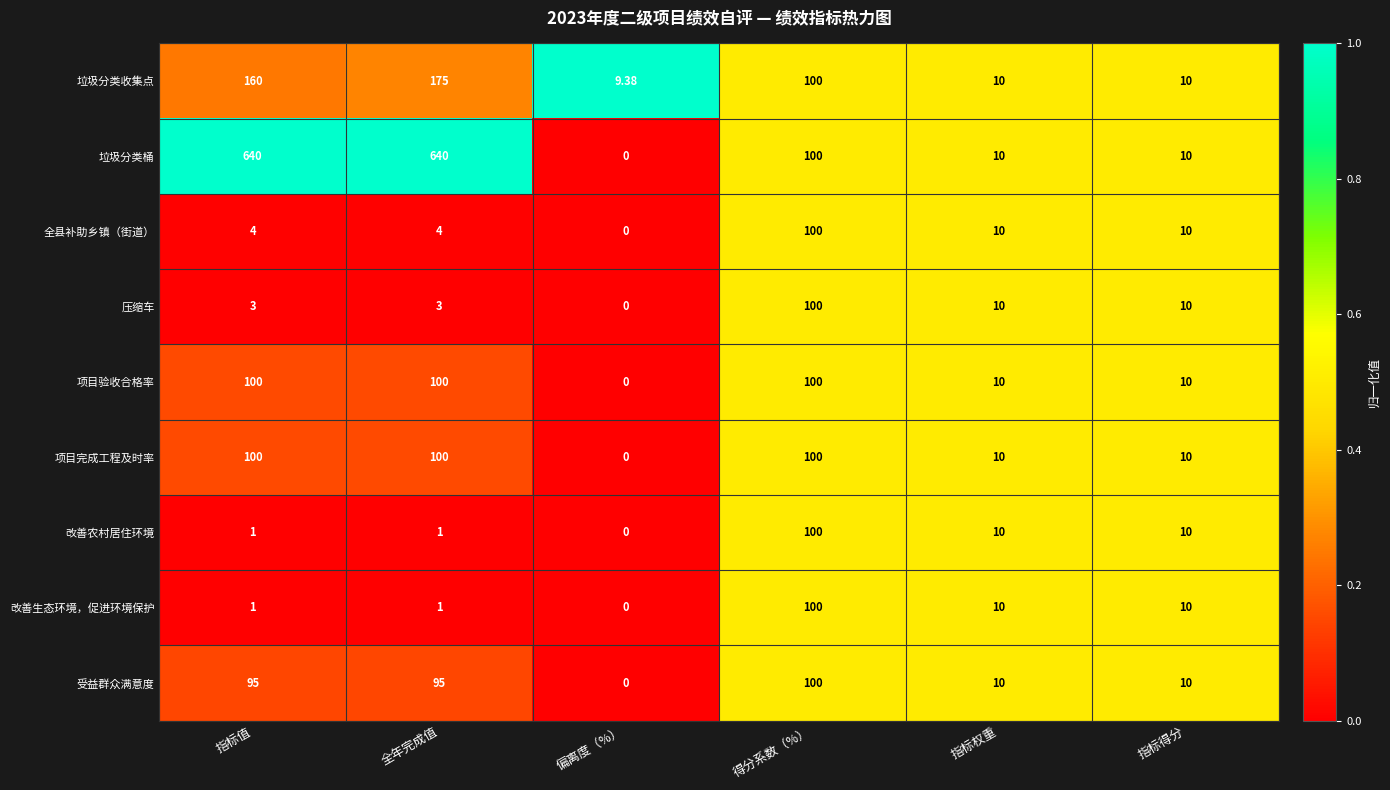

Where does the 全县补助乡镇（街道） series first go above 10?

得分系数（%）